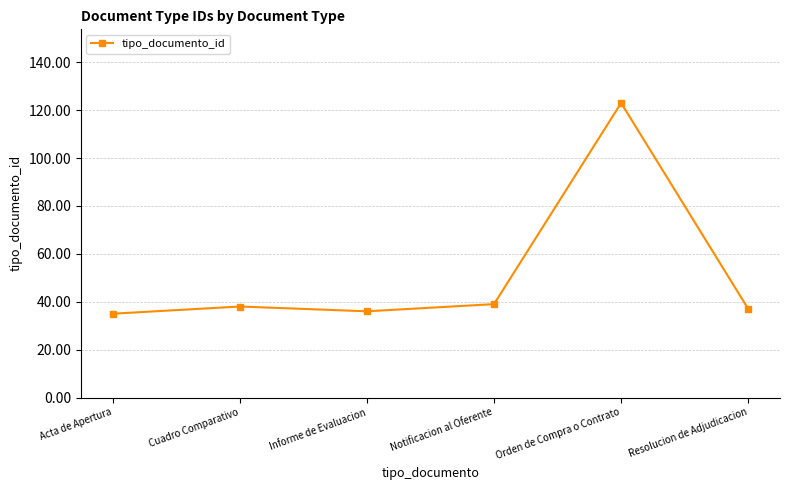

Is it true that the value at Acta de Apertura is 18?

False